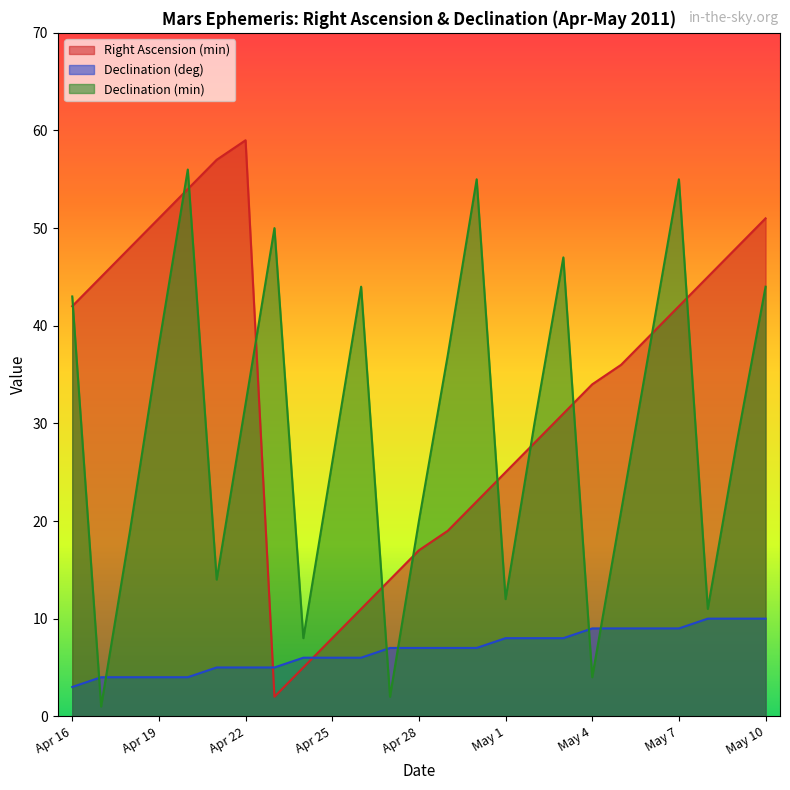

What are all the series names shown in the legend?

Right Ascension (min), Declination (deg), Declination (min)